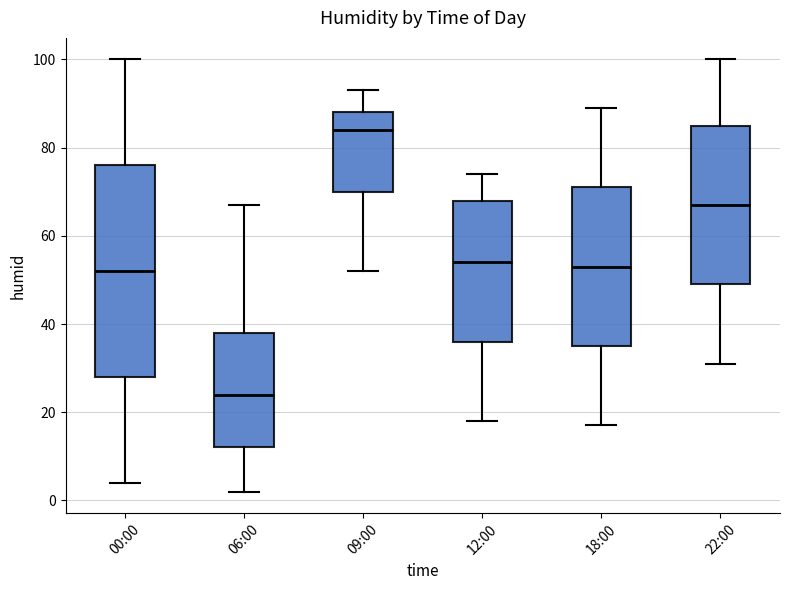

Which box has the lowest median line?

06:00